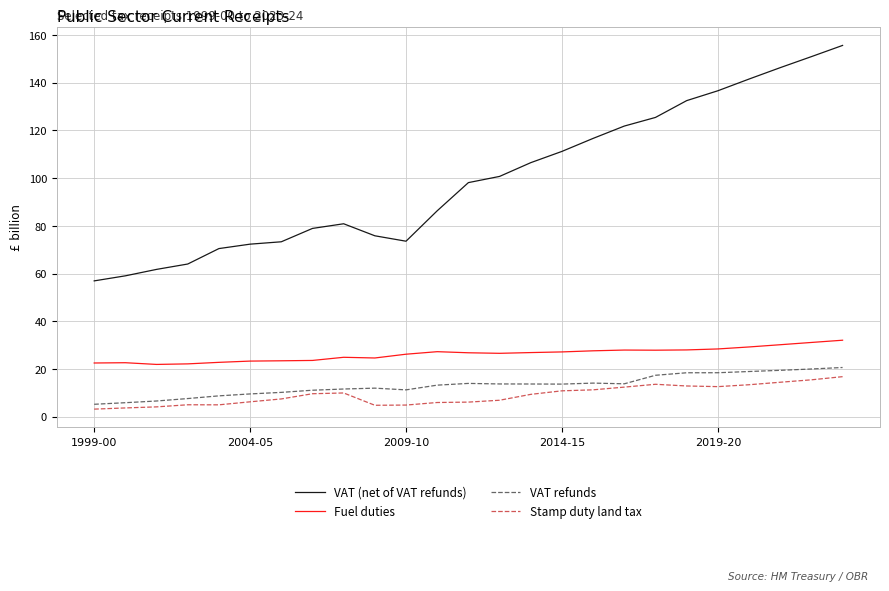

At how many categories does at least one series exceed 135?

5